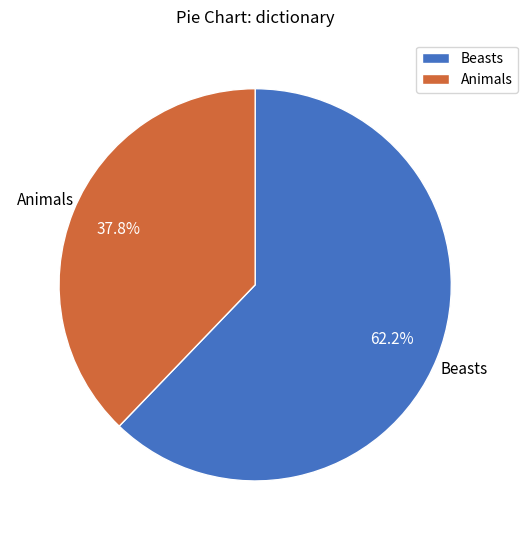

What percentage is the Beasts slice, to the nearest percent?

62%